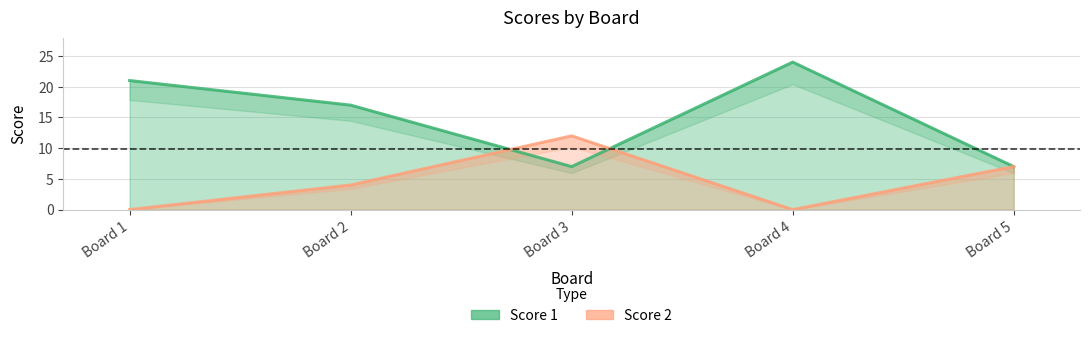

Rank the series by their maximum value, from highest to lowest.

Score 1, Score 2